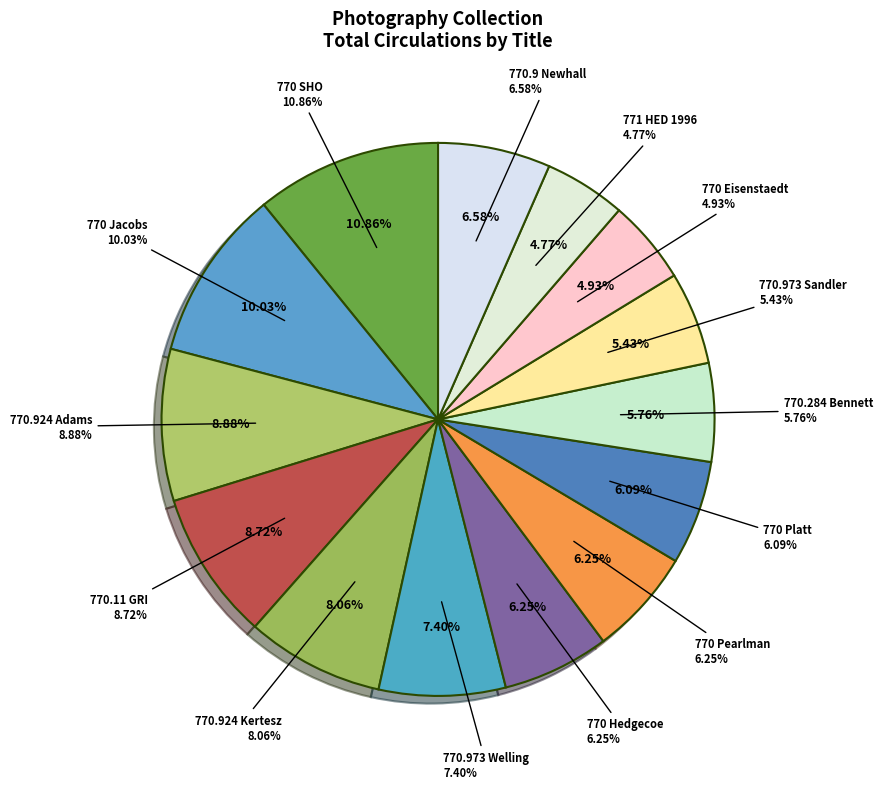

Does 771 HED 1996 (29) account for over 50% of the chart?

No